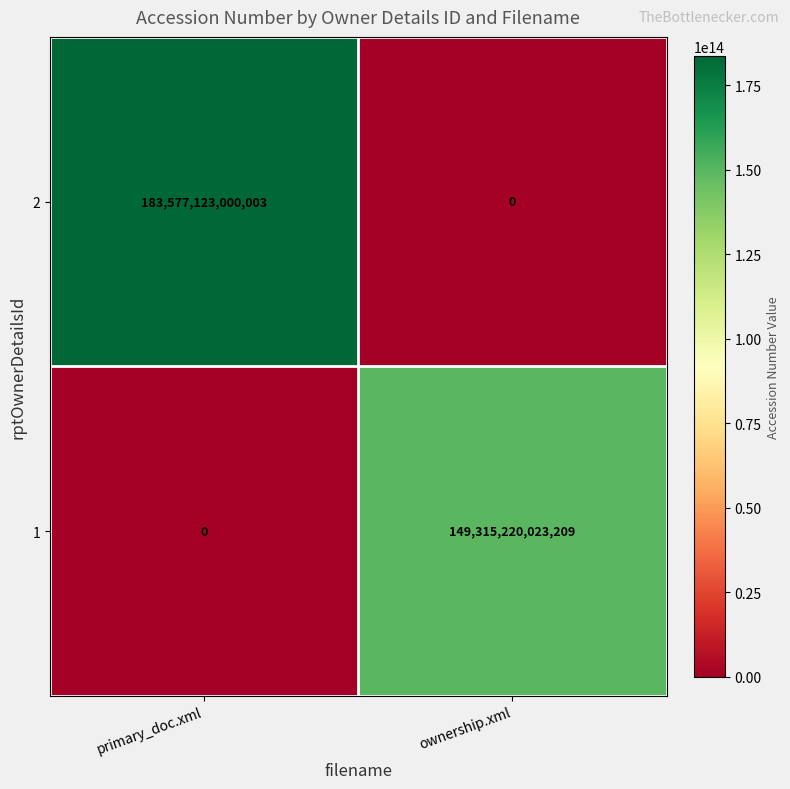

At primary_doc.xml, list the series in order from largest to smallest.

2, 1